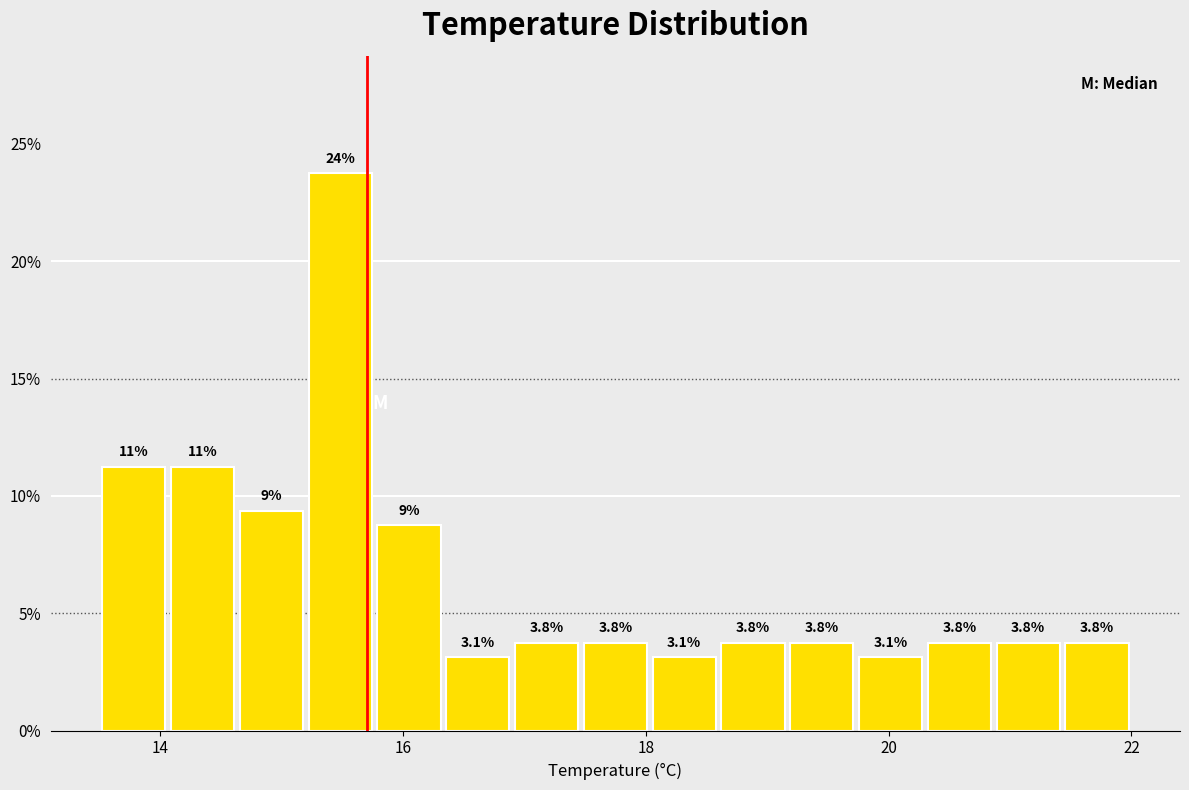

Read against the x-axis, roughly where is the centre of the tallest bar?

15.4